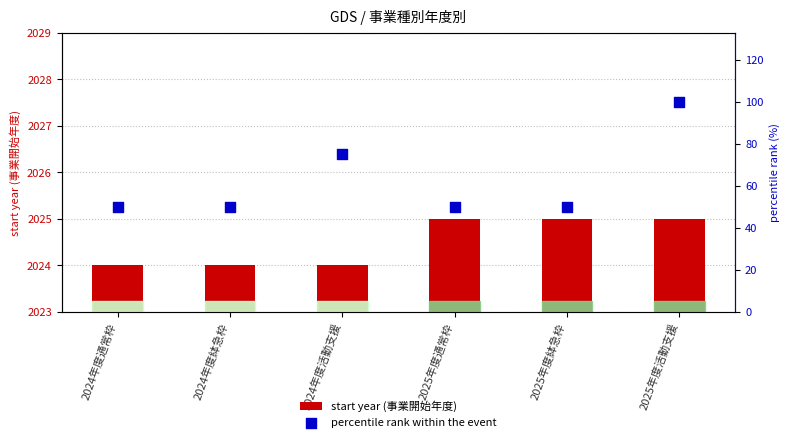

Which series reaches the minimum Y coordinate?

percentile rank within the event